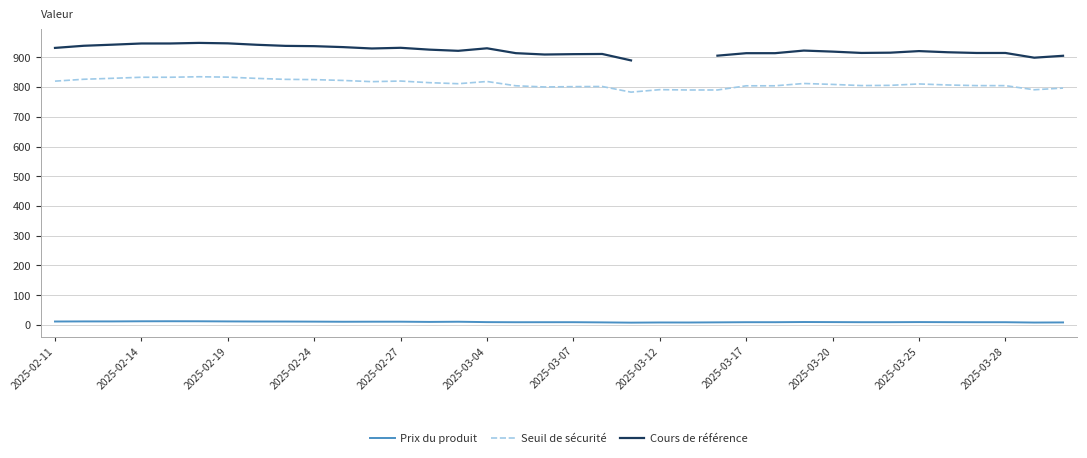

How many categories are shown in the chart?

36